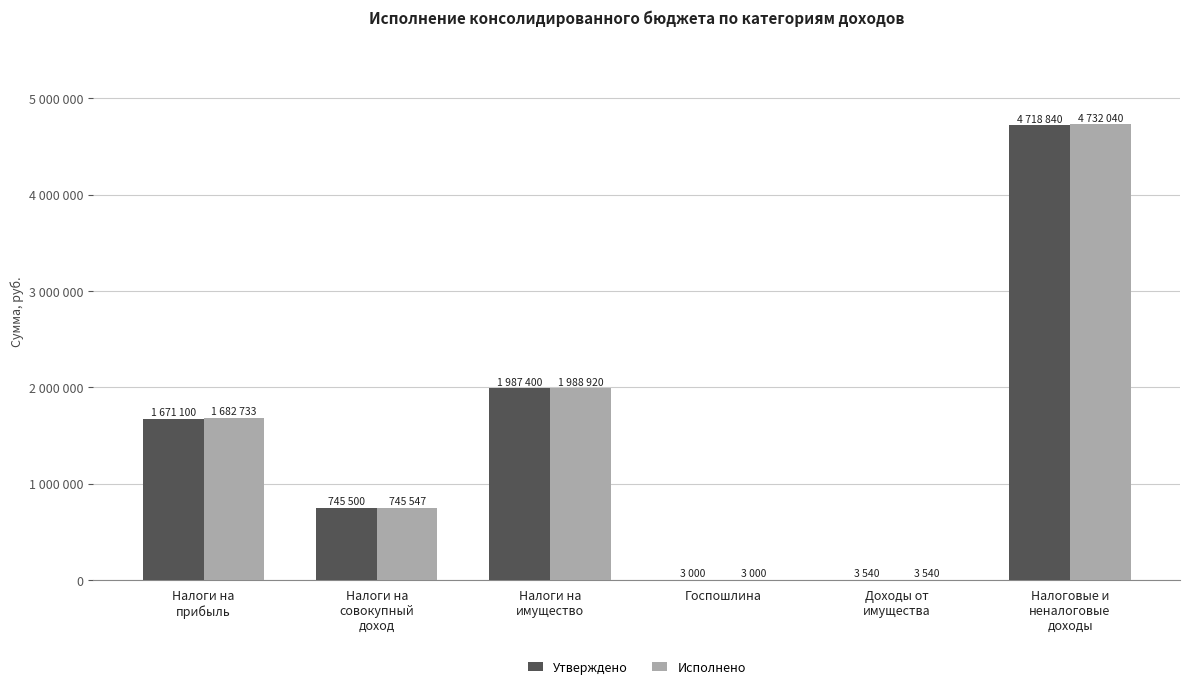

The value of Утверждено at Госпошлина is 3000.0. True or false?

True